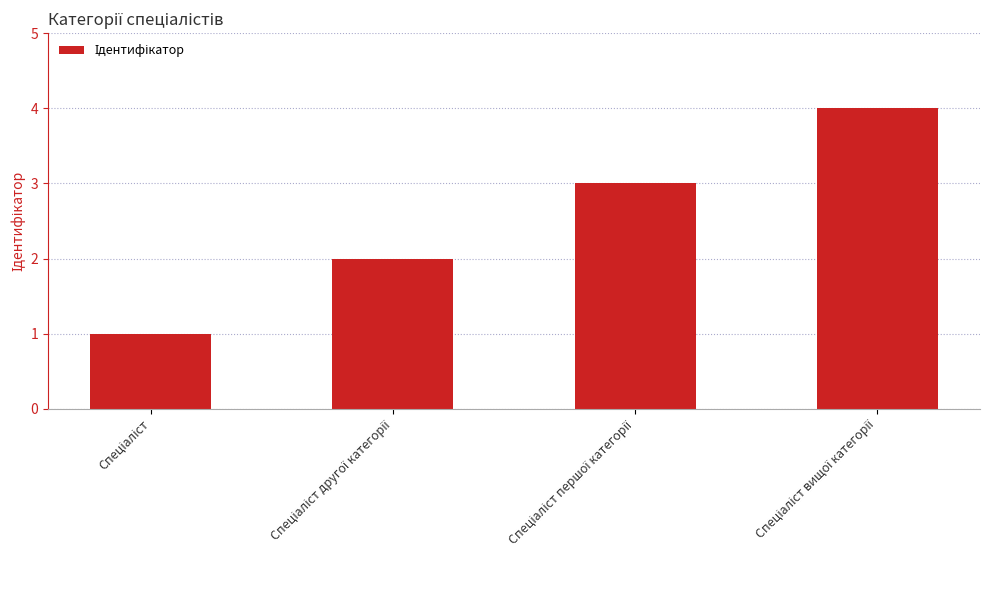

What is the greatest value displayed?

4